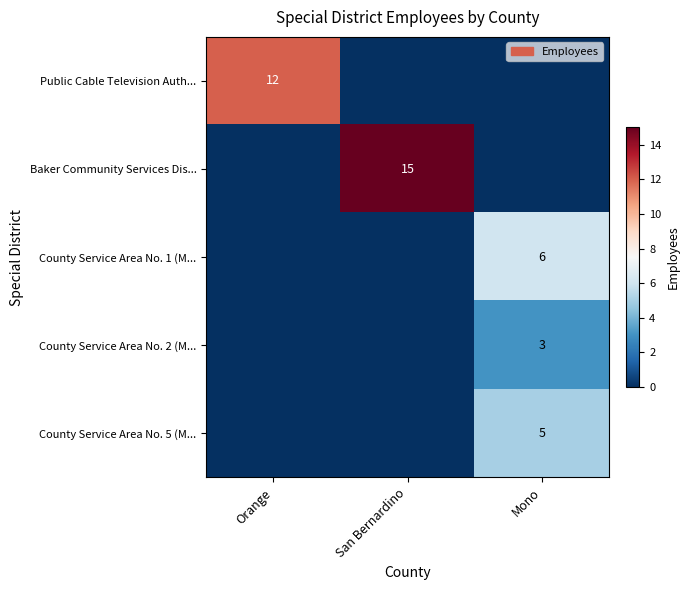

The value of Public Cable Television Auth... at Orange is 3. True or false?

False